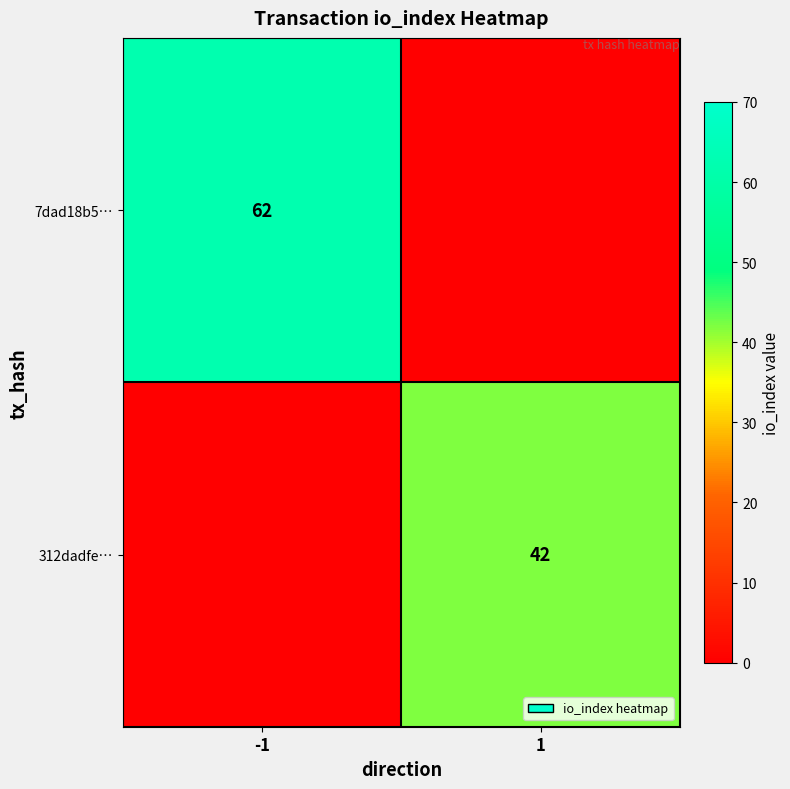

Rank the series at -1 from lowest to highest value.

312dadfe…, 7dad18b5…